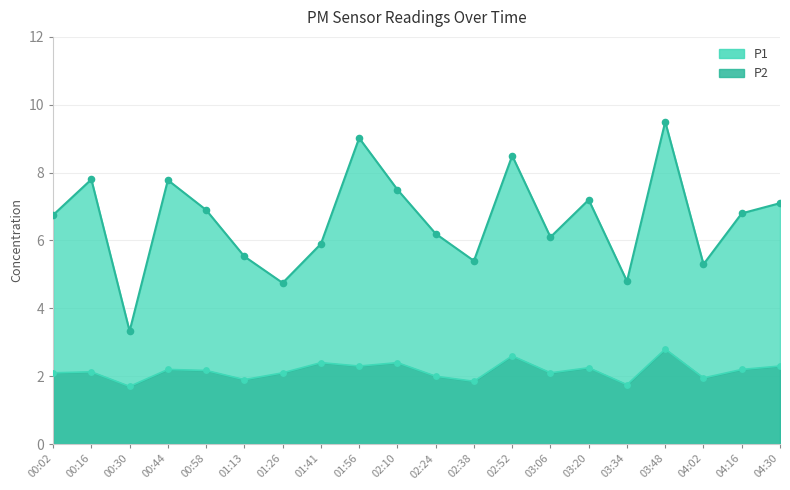

What are all the series names shown in the legend?

P1, P2